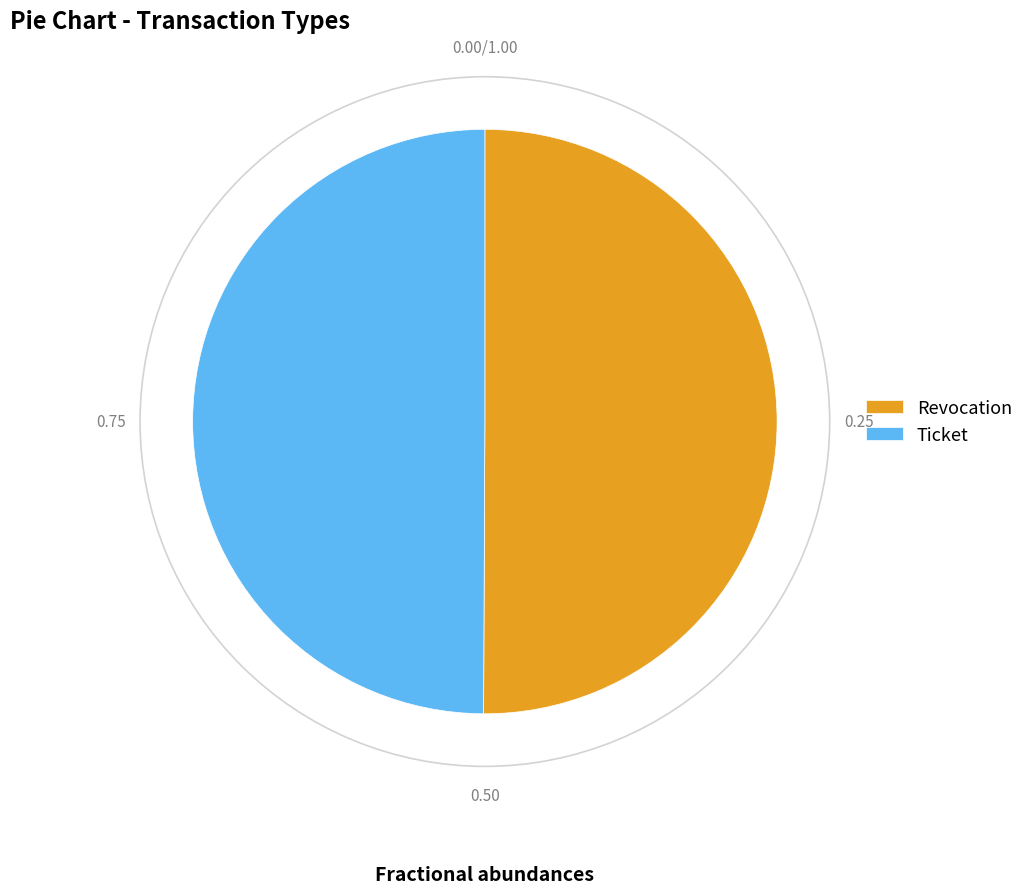

What is the ratio of the value at Revocation to the value at Ticket?

1.0